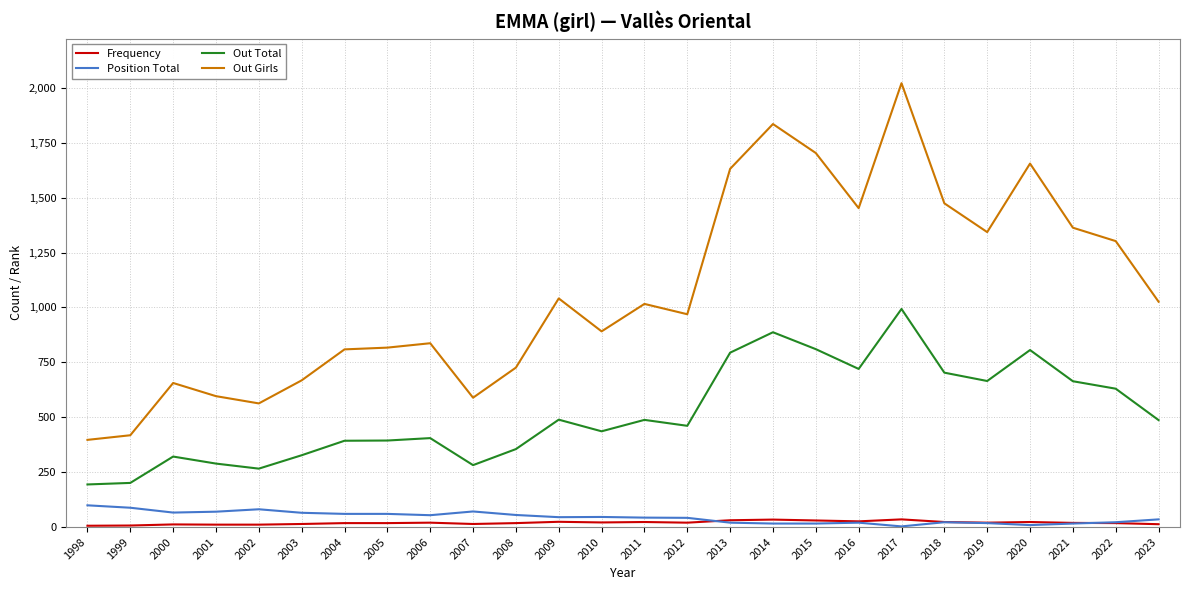

How many lines are shown in the chart?

4